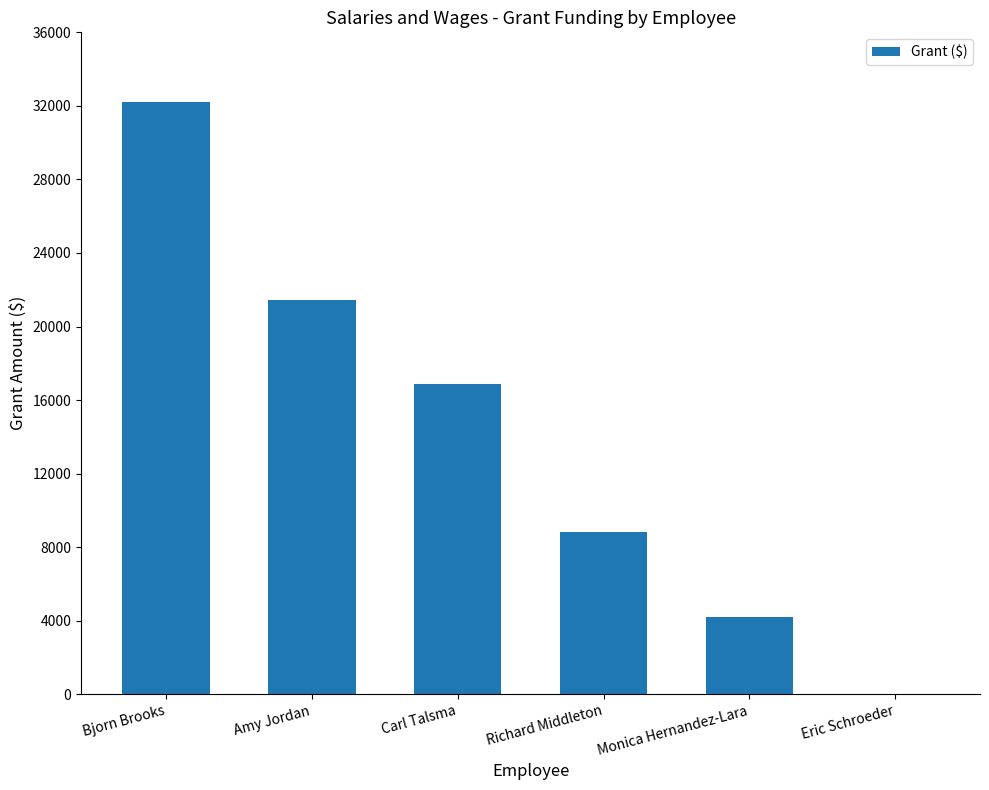

What is the sum of the values at Carl Talsma and Bjorn Brooks?

49041.6